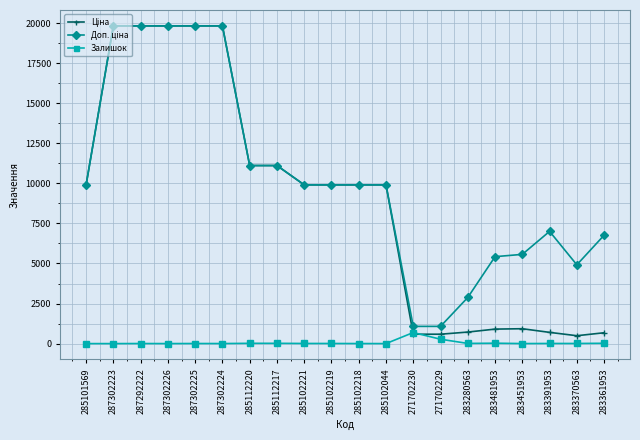

What is the difference between the highest and lowest values at 287302224?

19828.1